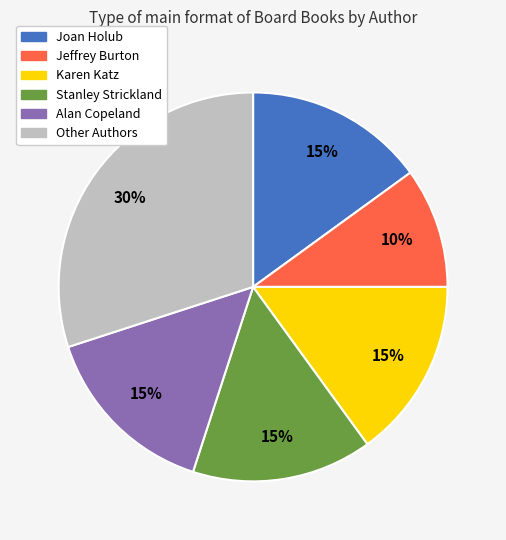

To the nearest percent, what is the average slice percentage?

17%